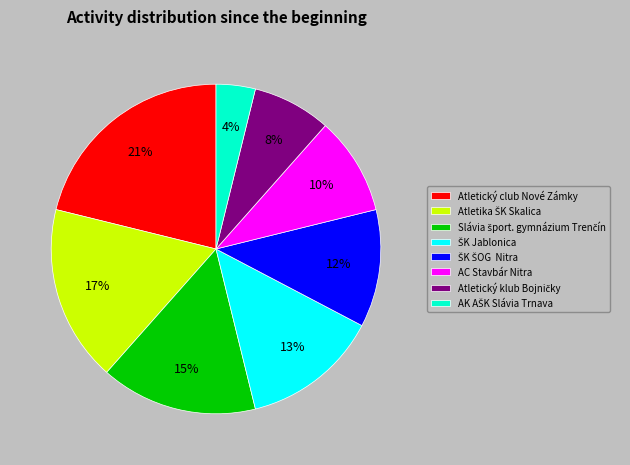

To the nearest percent, what percentage of the pie is AC Stavbár Nitra?

10%